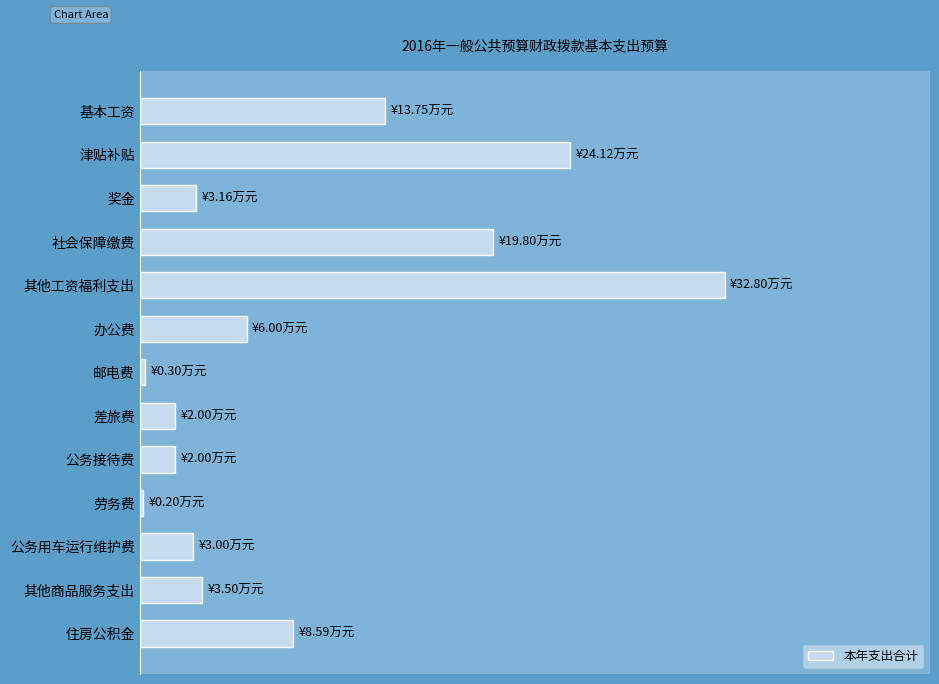

Are the bars horizontal?

Yes